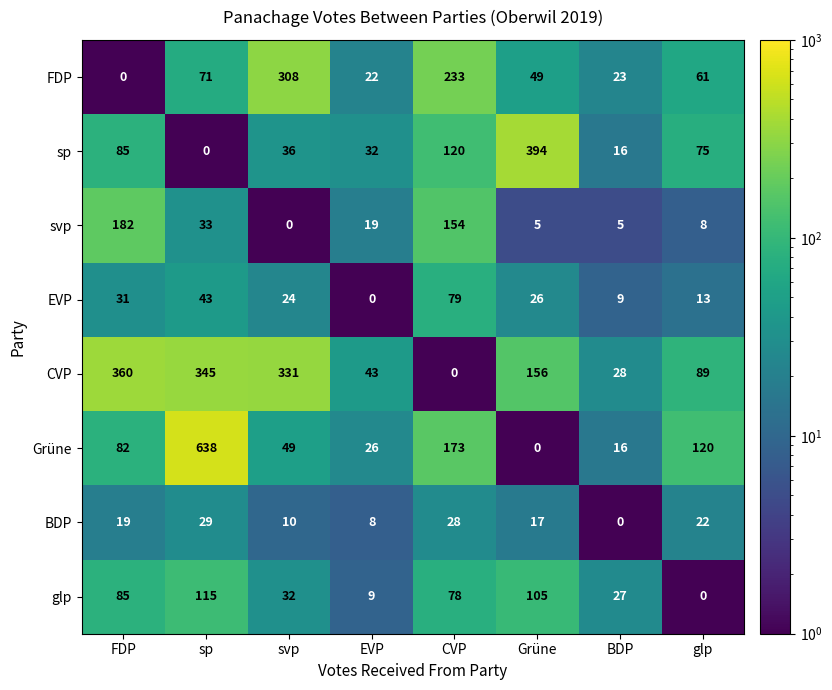

The Grüne series shows 7 at EVP. True or false?

False